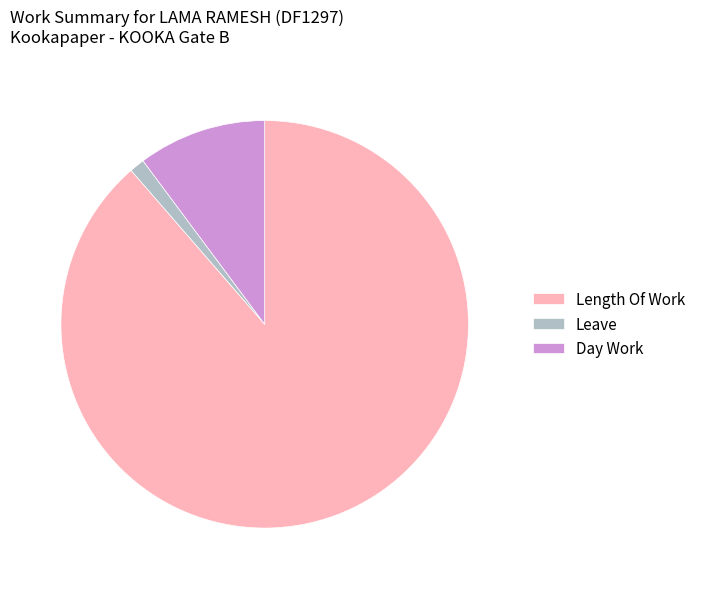

Do Leave and Length Of Work together represent more than half of the pie?

Yes